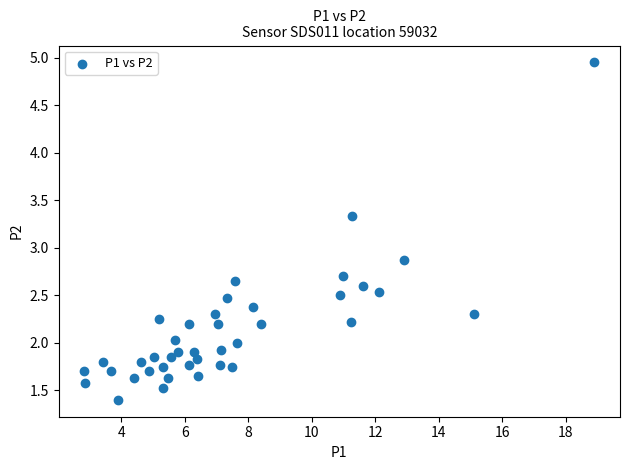

What Y value in the scatter plot is closest to 3?

2.9